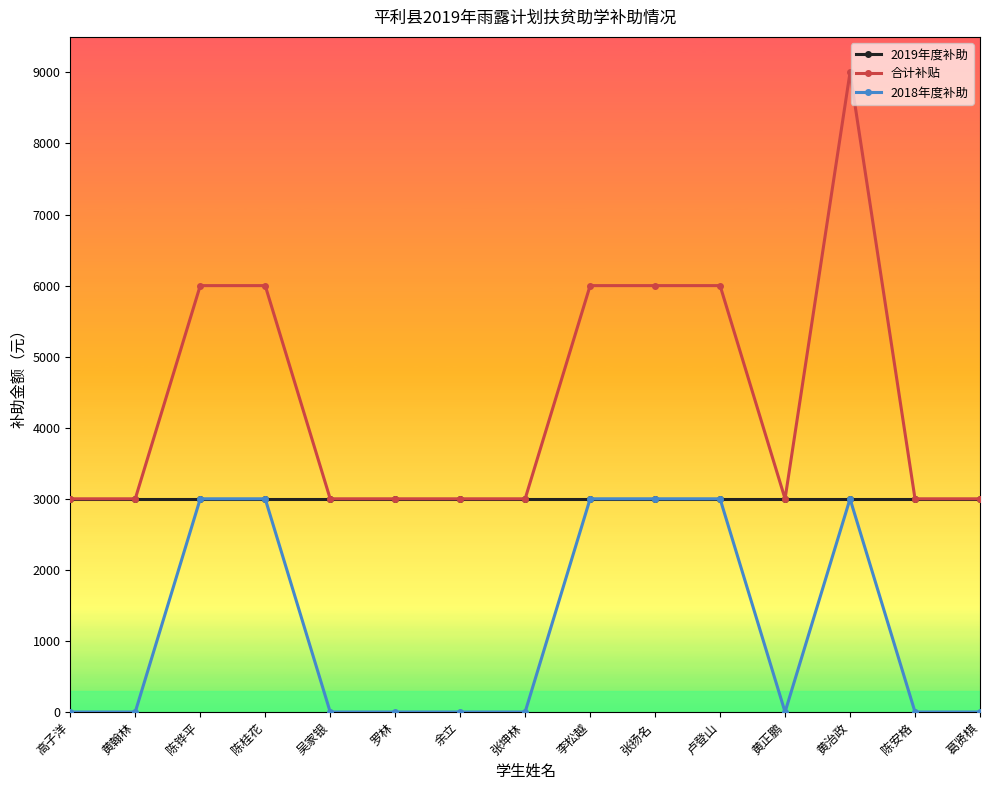

True or false: 2018年度补助 and 合计补贴 cross at least once.

False